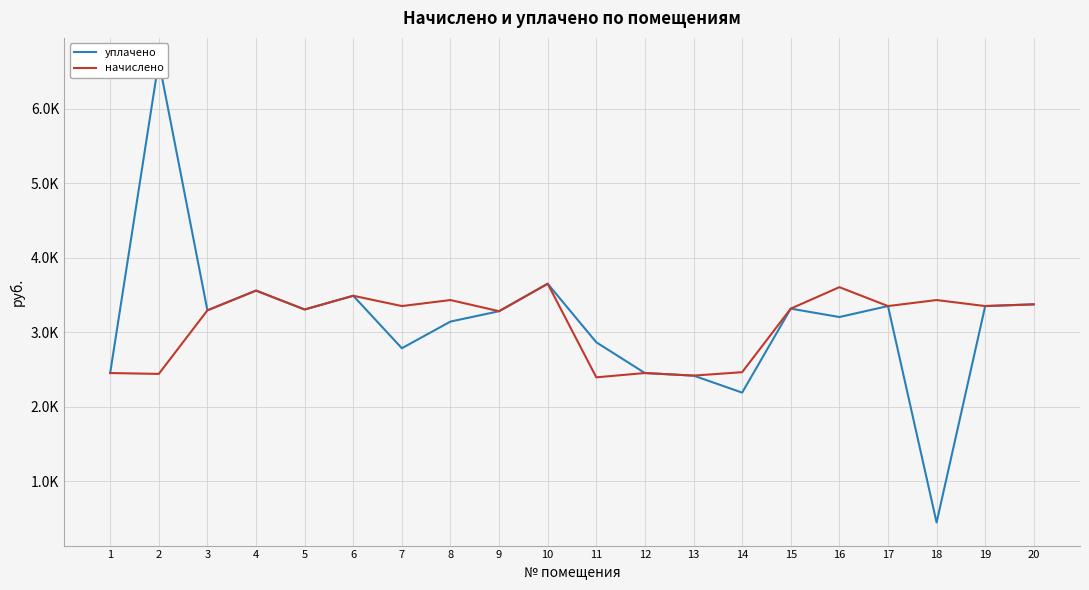

What is the difference between the maximum and minimum values in the начислено series?

1255.7